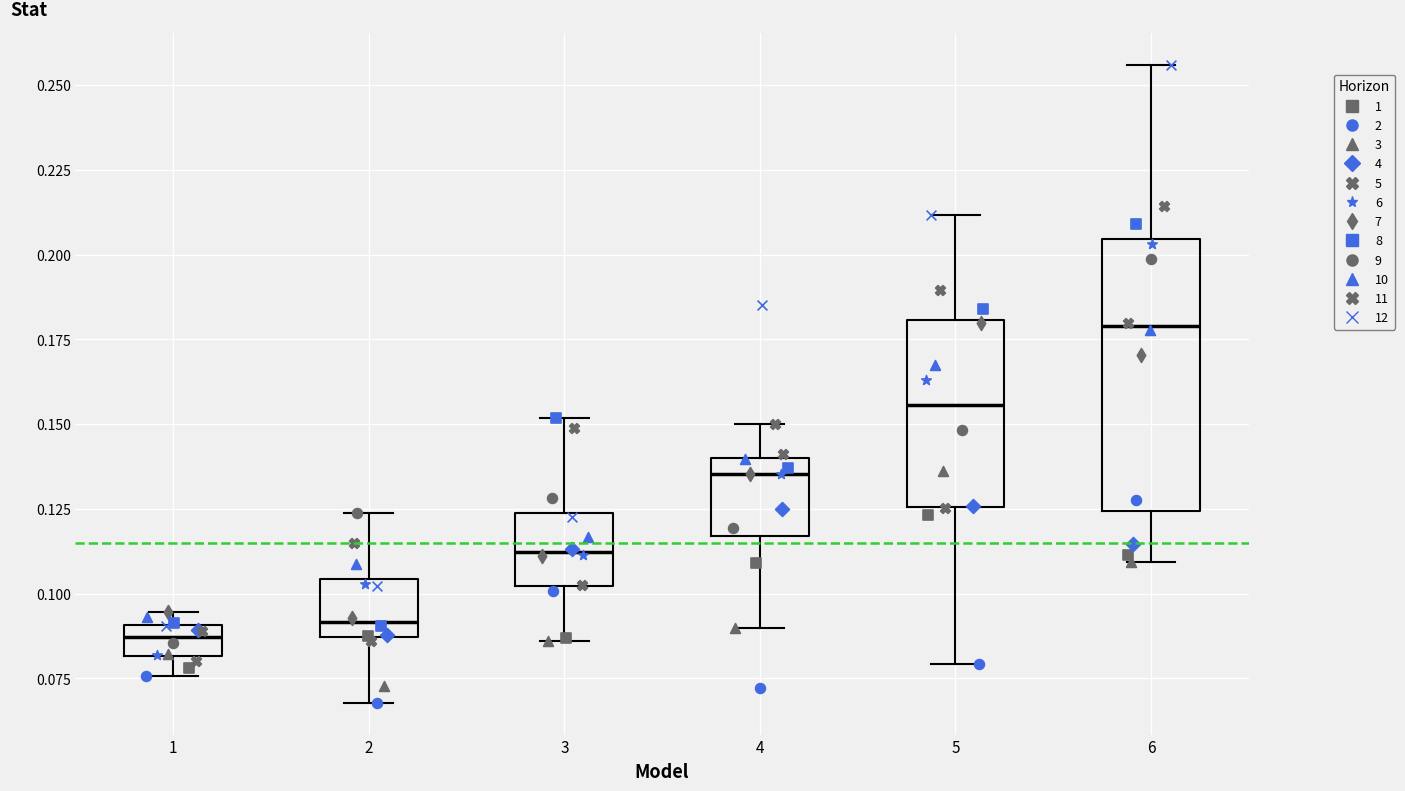

Where does the lower whisker of the box at x = 4 end on the y-axis? The values are not printed on the chart, so give them approximately, as read against the axis.

0.090